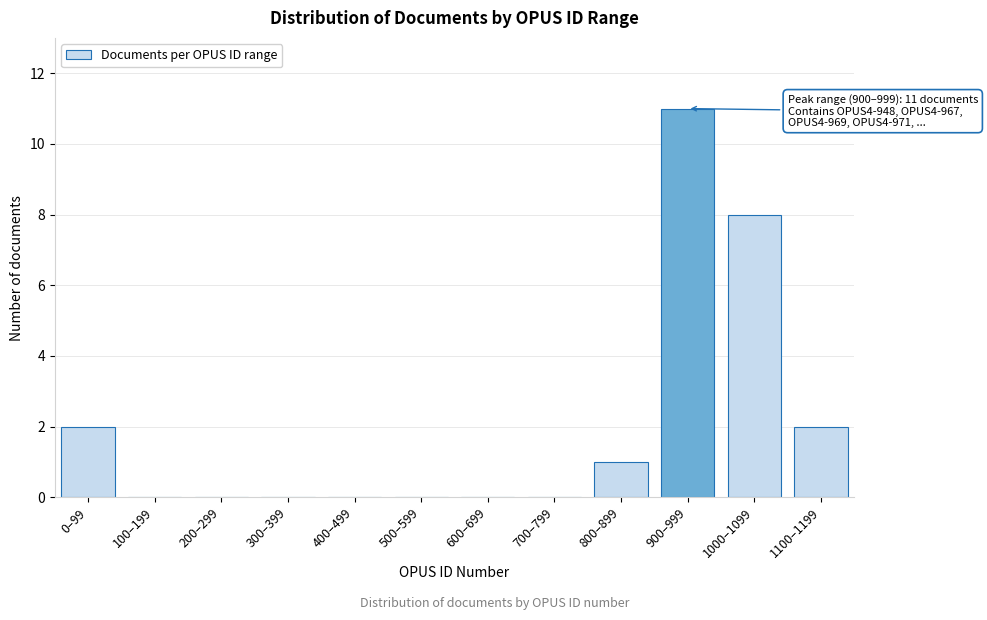

Reading left to right, list all the values displayed in this chart.

0–99=2	100–199=0	200–299=0	300–399=0	400–499=0	500–599=0	600–699=0	700–799=0	800–899=1	900–999=11	1000–1099=8	1100–1199=2